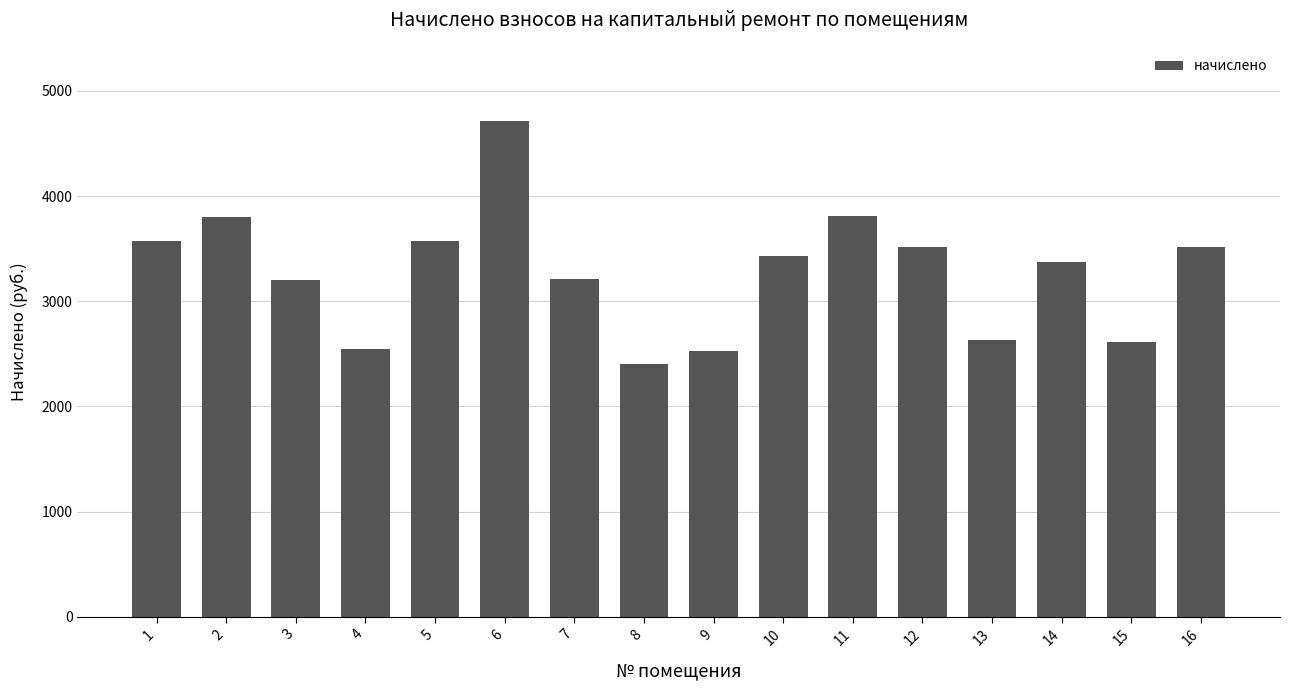

What is the average value?

3275.8